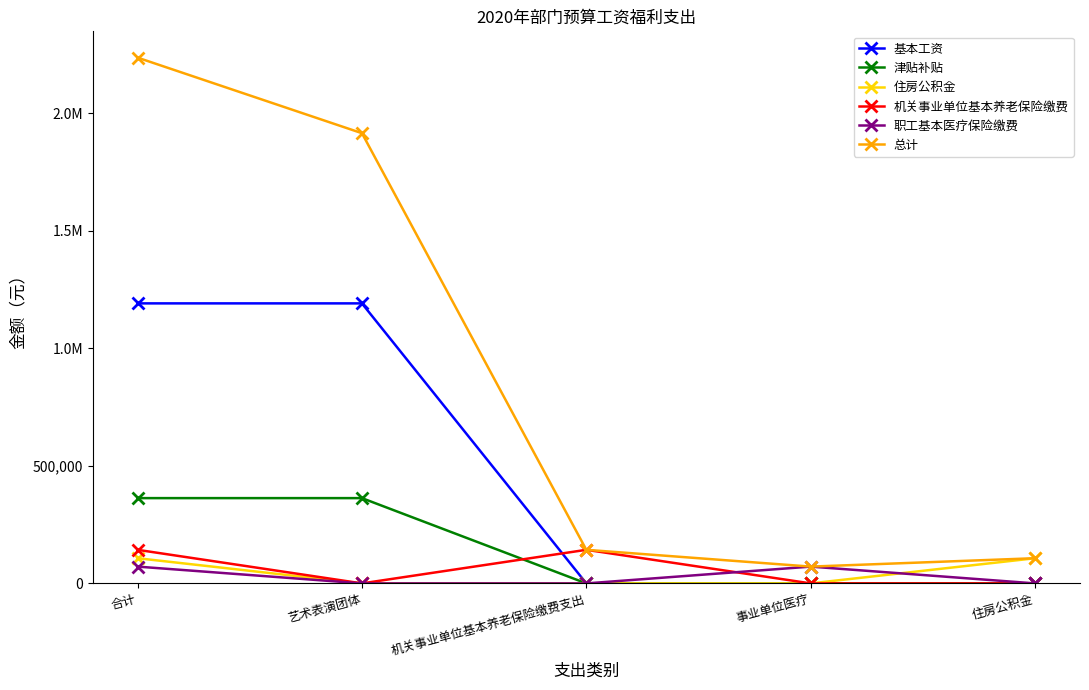

Reading right to left, extract all data points from this chart.

基本工资: 0.0	0.0	0.0	1191465.0	1191465.0
津贴补贴: 0.0	0.0	0.0	362880.0	362880.0
住房公积金: 107179.2	0.0	0.0	0.0	107179.2
机关事业单位基本养老保险缴费: 0.0	0.0	142905.6	0.0	142905.6
职工基本医疗保险缴费: 0.0	71452.8	0.0	0.0	71452.8
总计: 107179.2	71452.8	142905.6	1915605.0	2237142.6